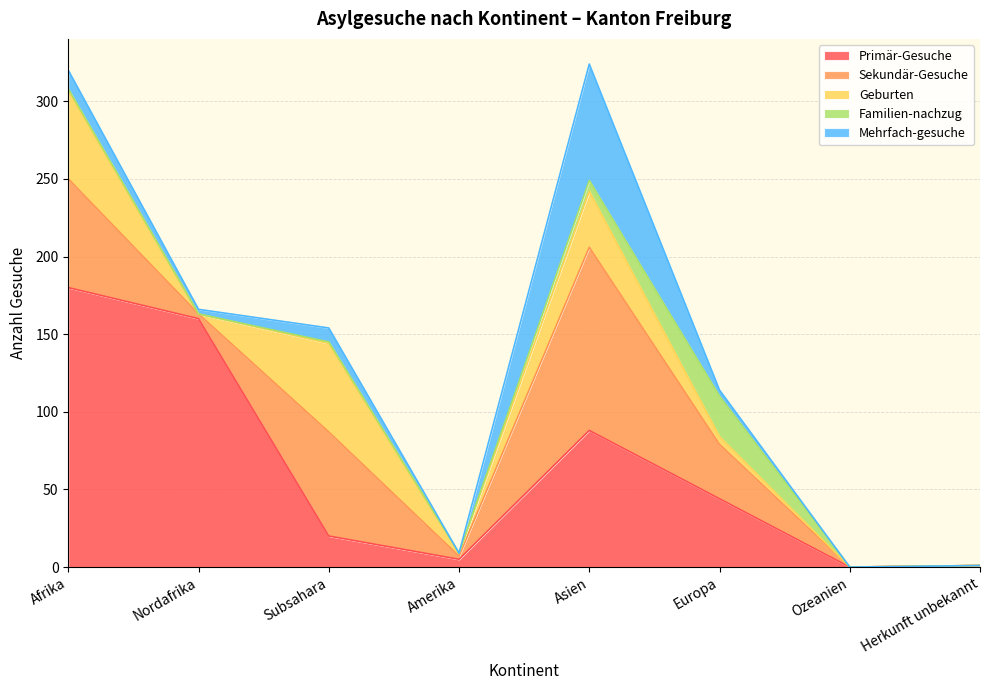

How many data points in Mehrfach-gesuche are above 4?

3